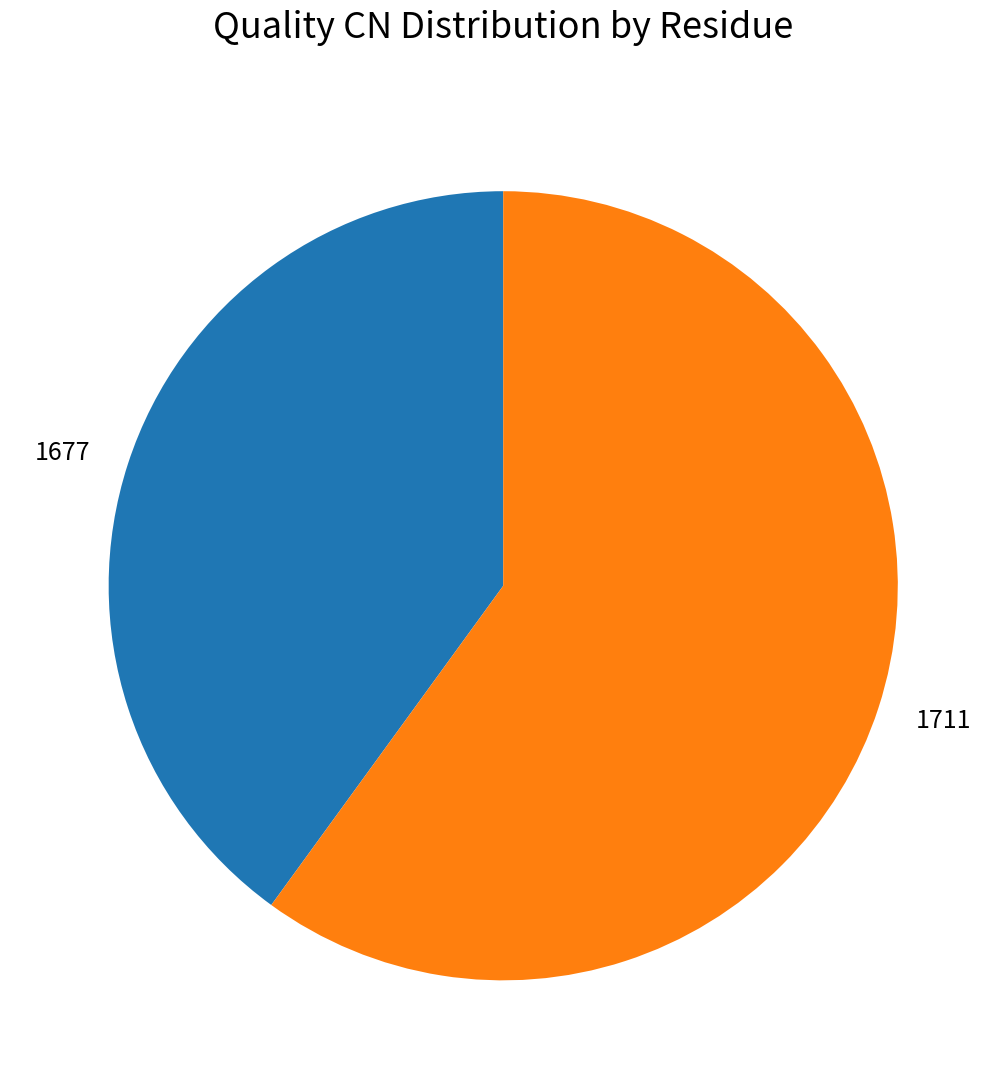

How many slices are in this pie chart?

2